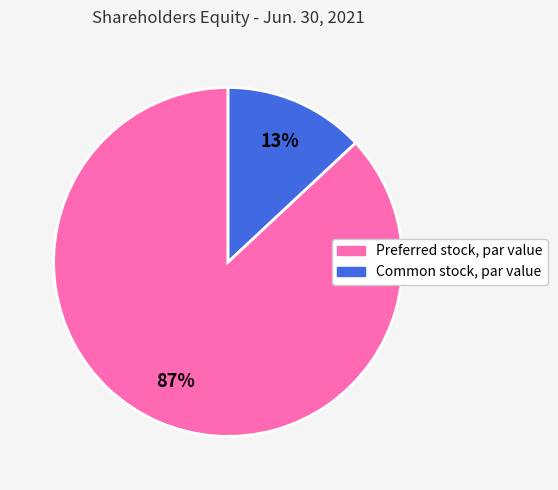

To the nearest percent, what is the average slice percentage?

50%